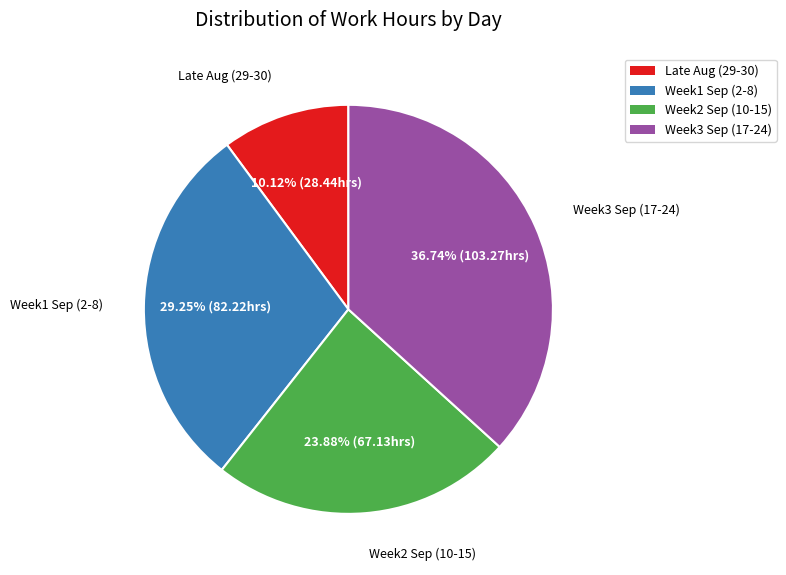

Is the sum of Week3 Sep (17-24) and Late Aug (29-30) greater than half?

No